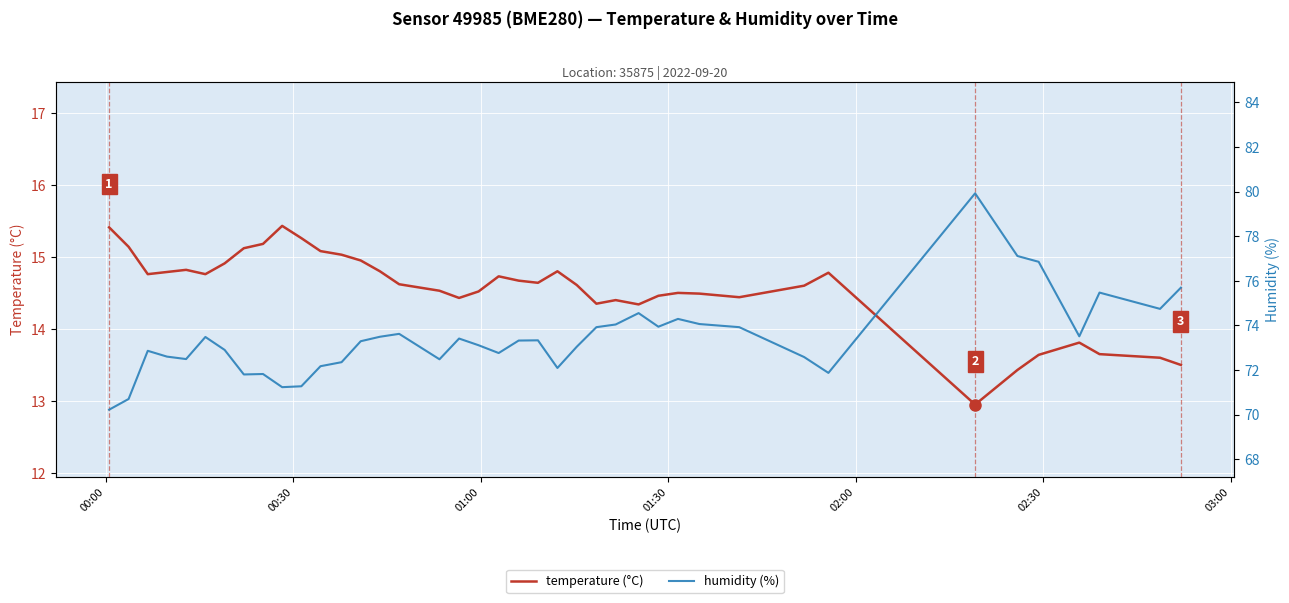

What is the maximum value for temperature (°C)?

15.4